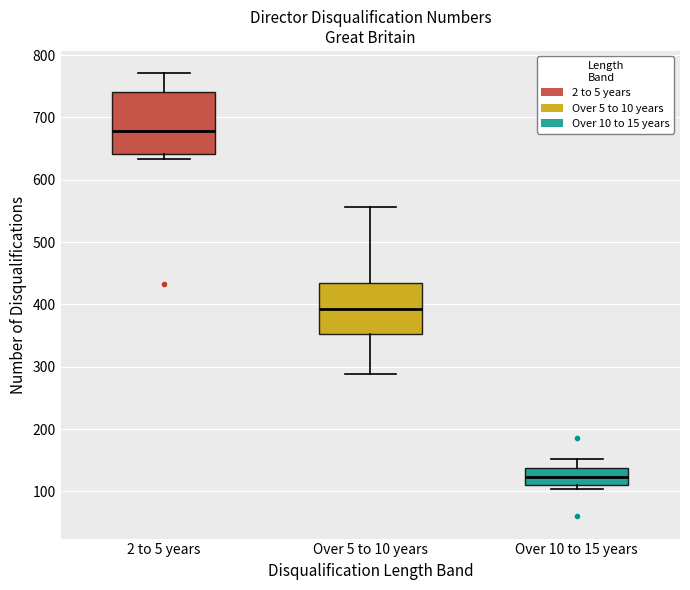

Which box is the tallest, from its lower edge to its upper edge?

2 to 5 years